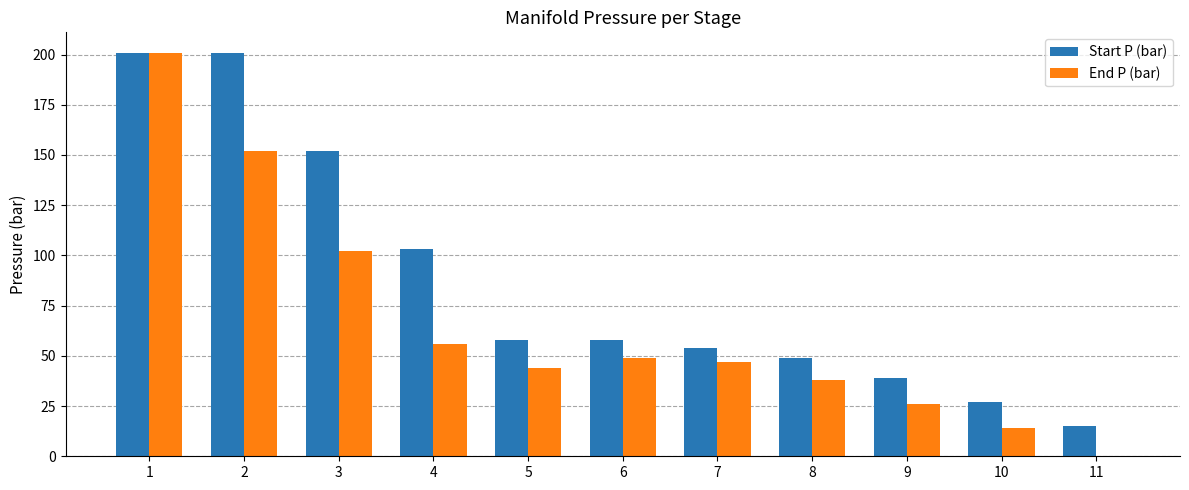

Are the bars grouped side by side (vs. stacked)?

Yes